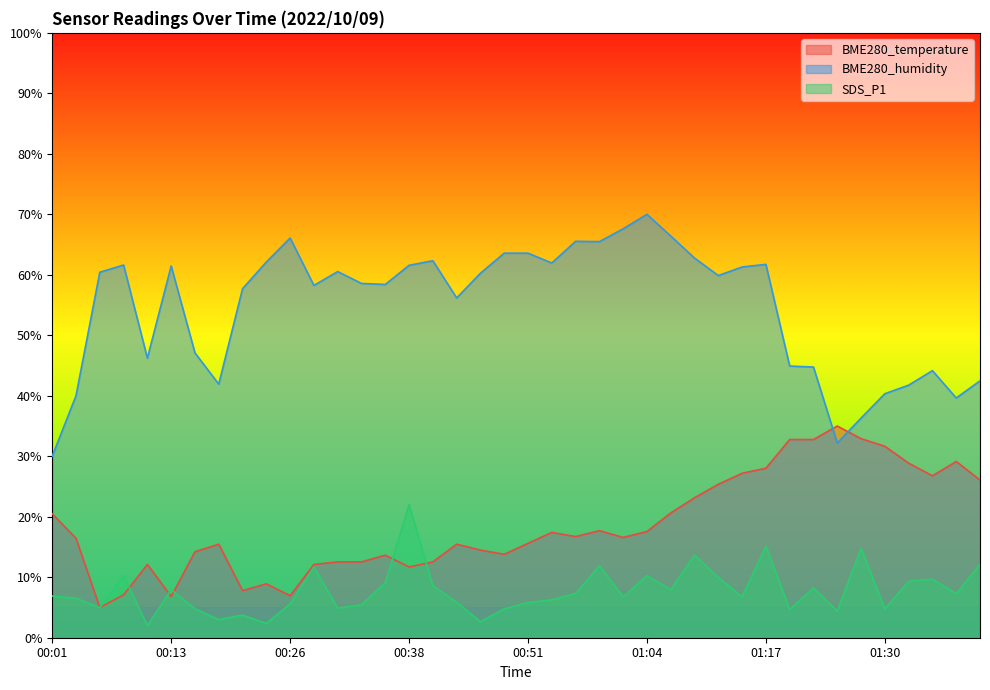

Does the chart have visible grid lines?

No